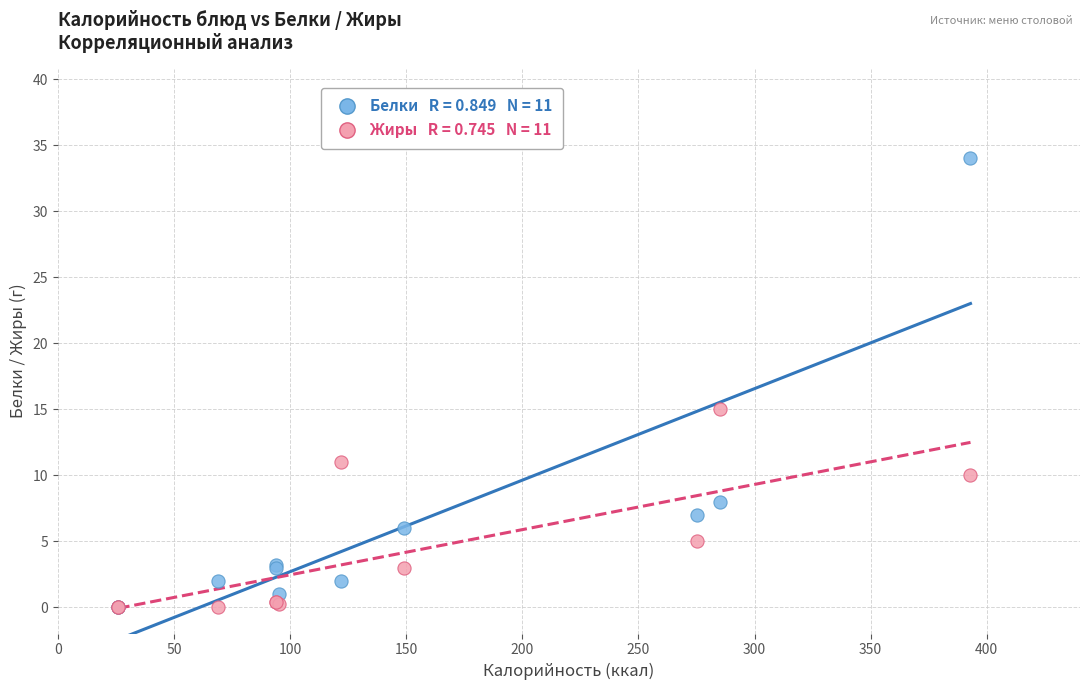

Across all series, what Y value is closest to 17?

15.0